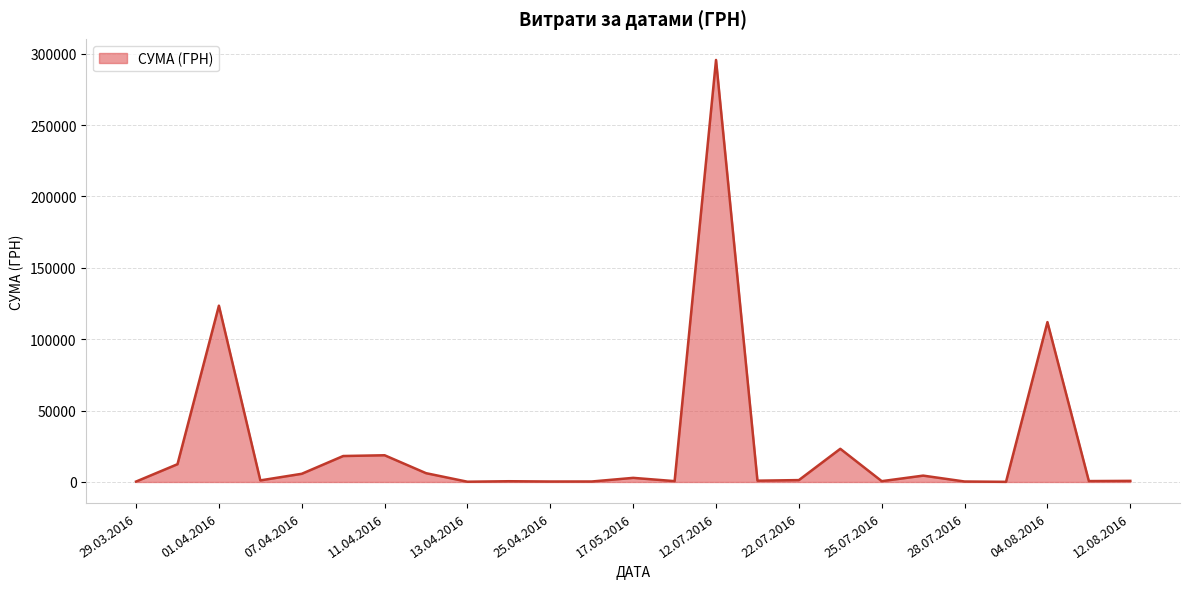

What is the greatest value displayed?

295638.6